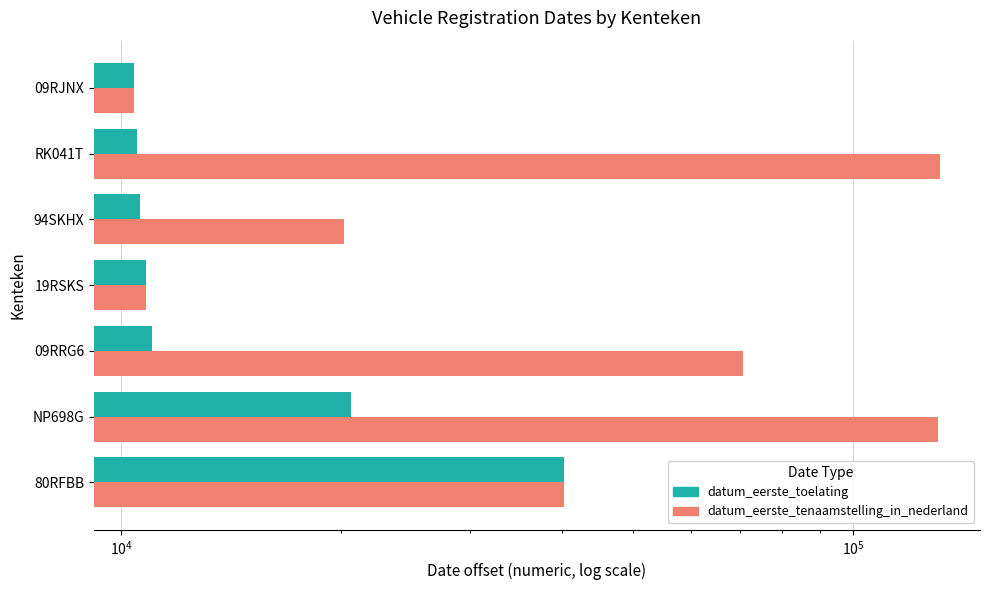

What is the value of the datum_eerste_toelating bar at the 5th from the left?

10623